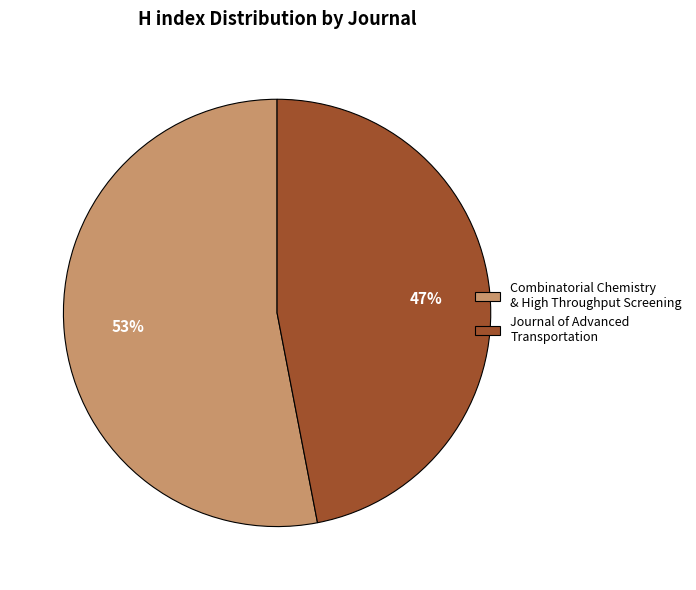

To the nearest percent, what is the average slice percentage?

50%